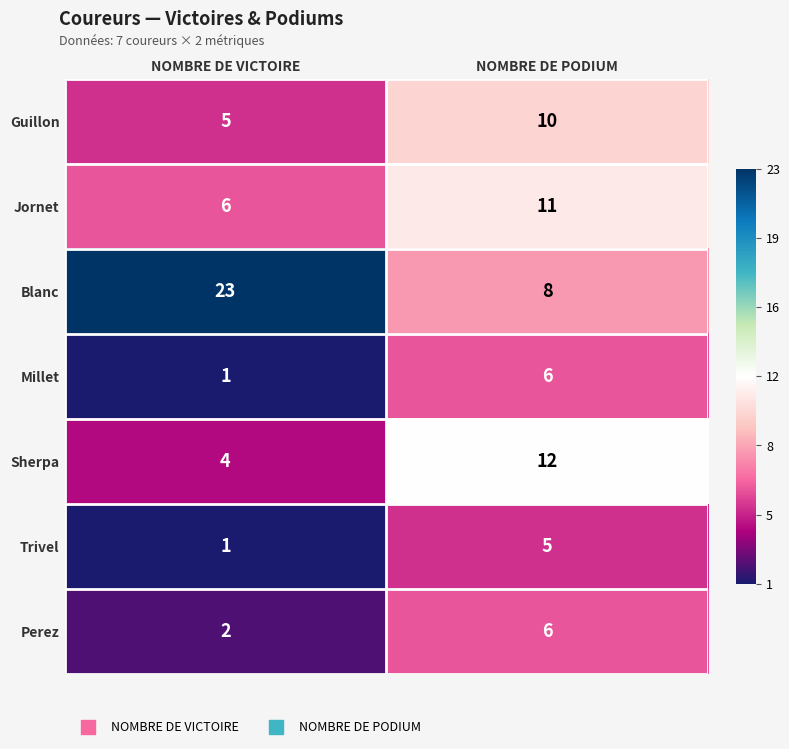

What is the total value across all series at NOMBRE DE VICTOIRE?

42